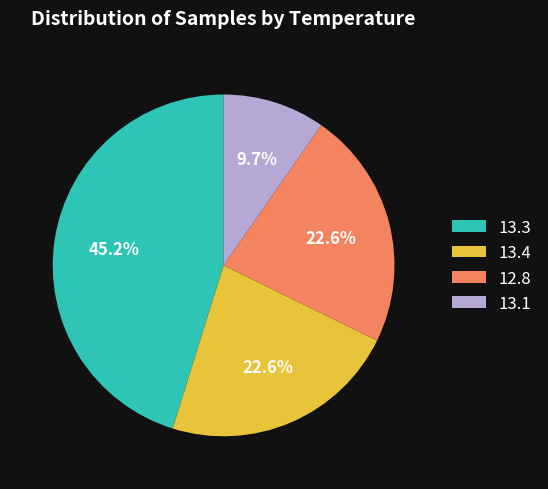

Does 12.8 represent more than half of the total?

No